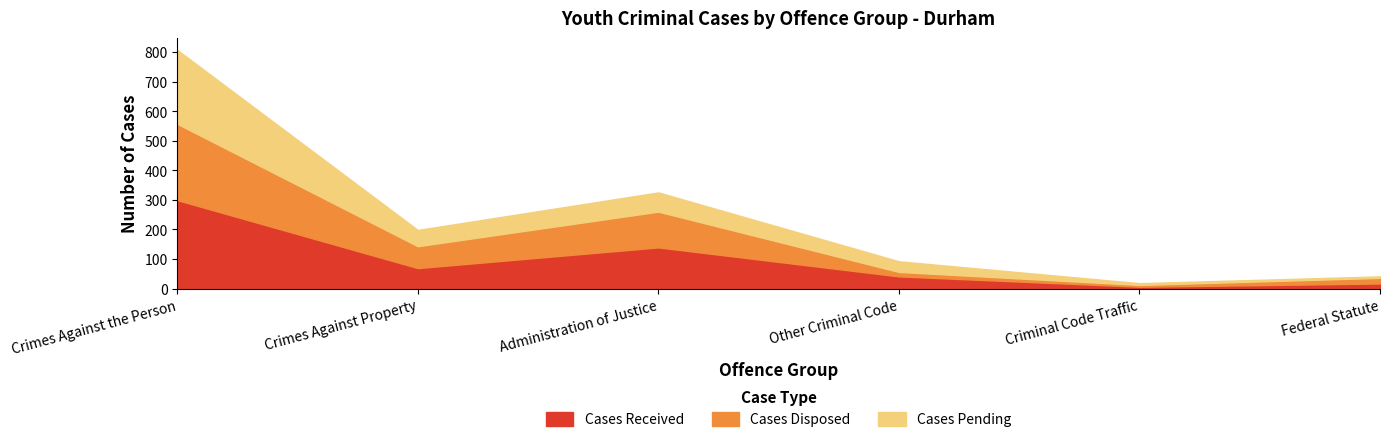

List the labels in order of Cases Received value, smallest first.

Criminal Code Traffic, Federal Statute, Other Criminal Code, Crimes Against Property, Administration of Justice, Crimes Against the Person